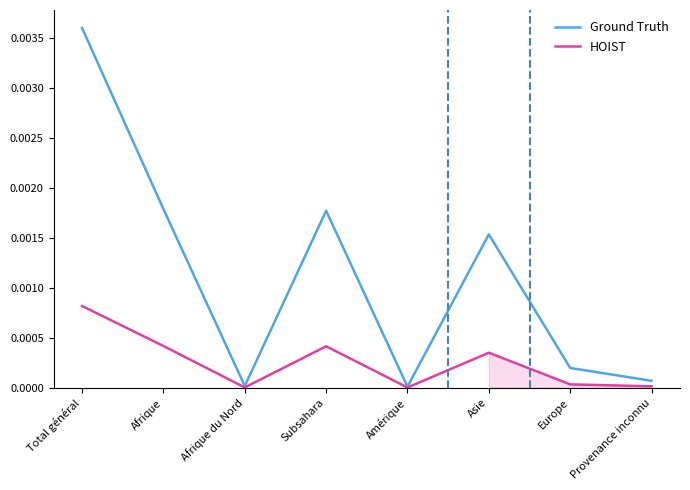

True or false: Ground Truth and HOIST cross at least once.

False